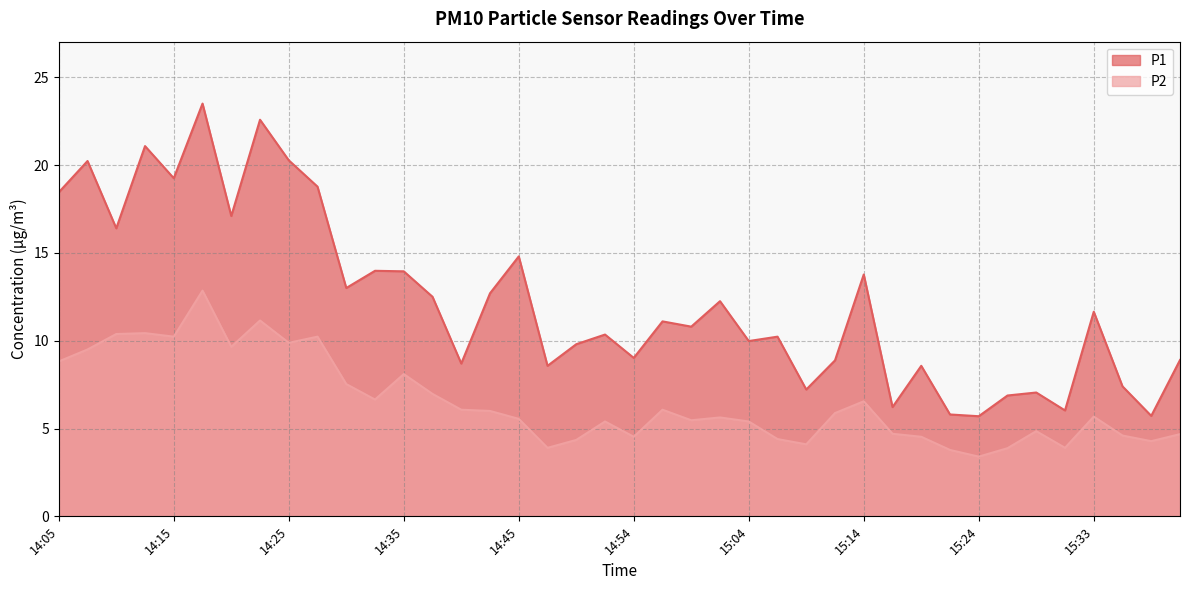

How many lines are shown in the chart?

2